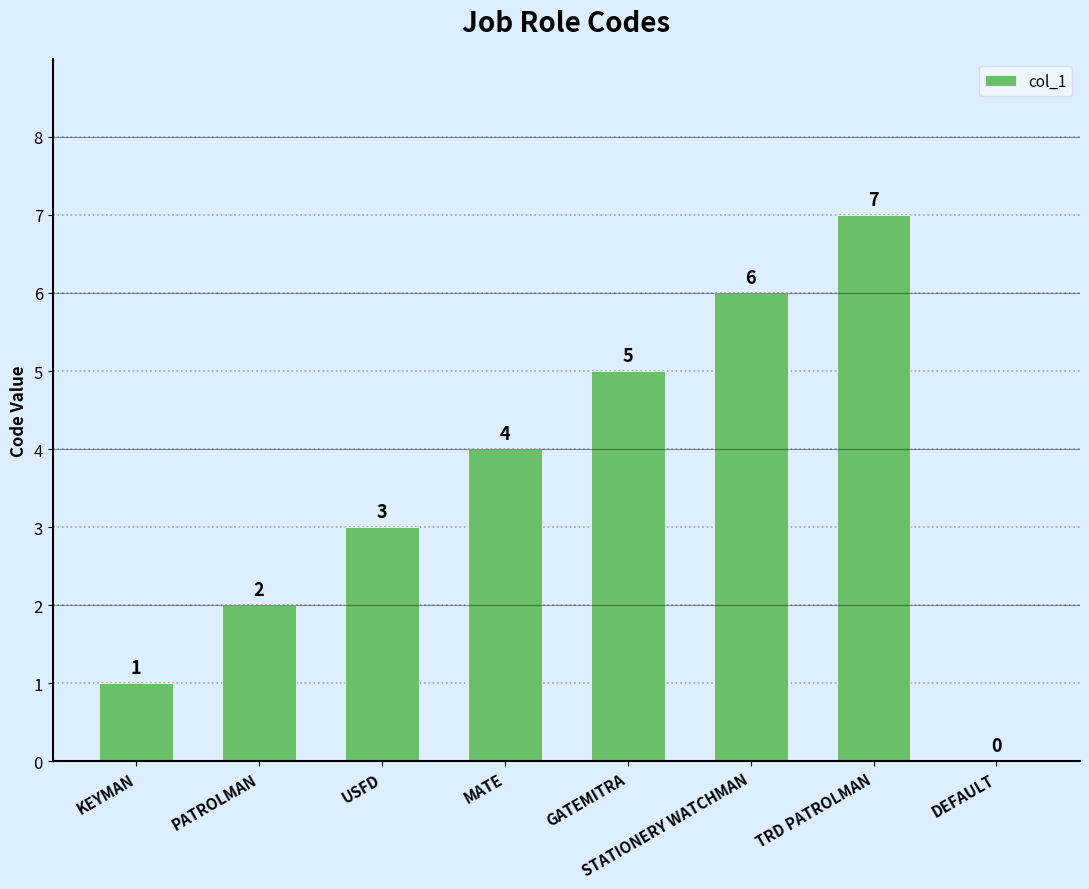

What is the sum of the values at STATIONERY WATCHMAN and GATEMITRA?

11